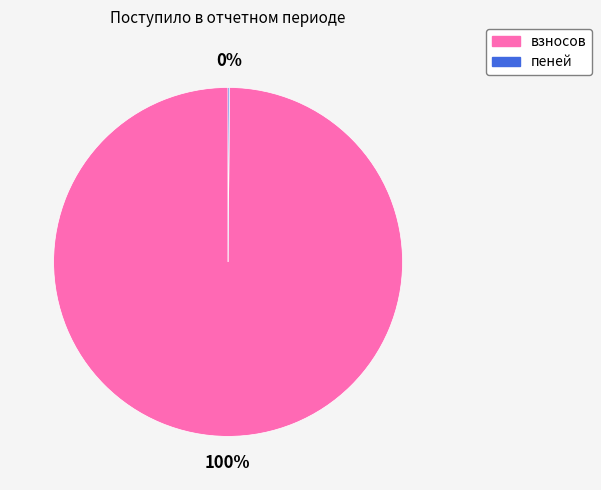

To the nearest percent, what portion does взносов represent?

100%